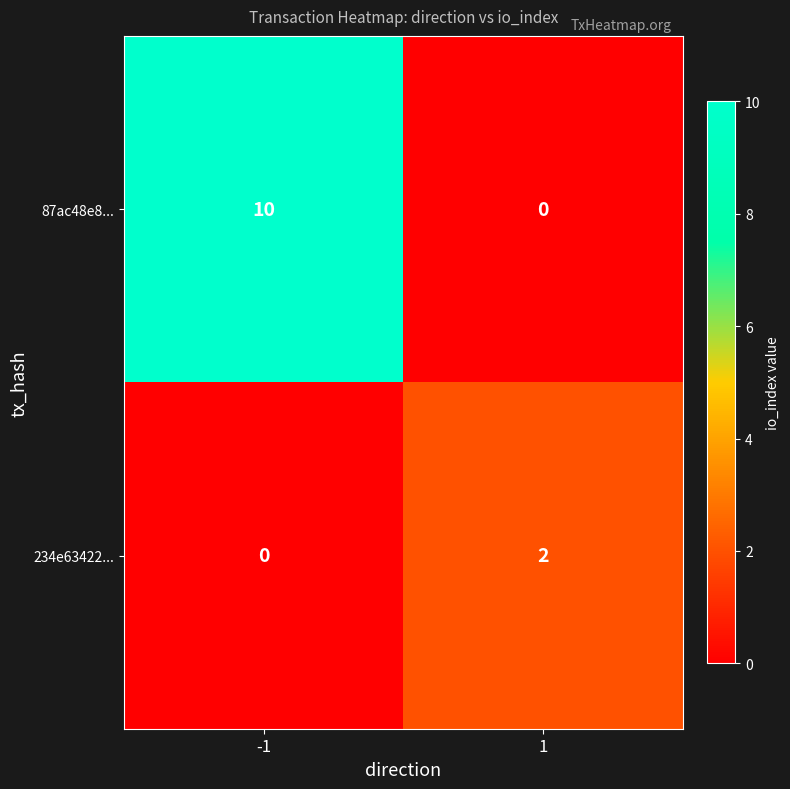

True or false: 87ac48e8... has a value of 4 at -1.

False